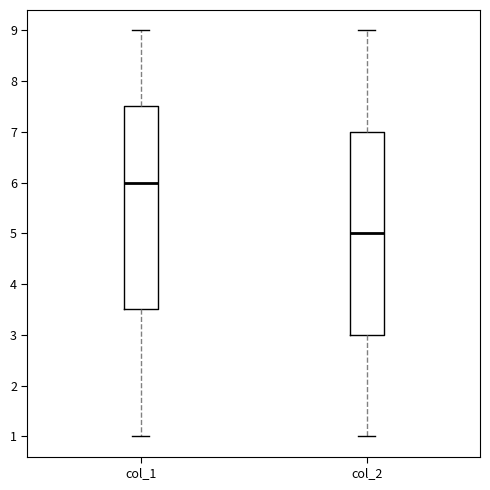

Reading left to right, read every box against the y-axis: the position of its median line, the range the box covers, and the ends of its whiskers. The values are not printed on the chart, so give them approximately, as read against the axis.

col_1: median 6.0, box 3.5 to 7.5, whiskers 1.0 to 9.0
col_2: median 5.0, box 3.0 to 7.0, whiskers 1.0 to 9.0